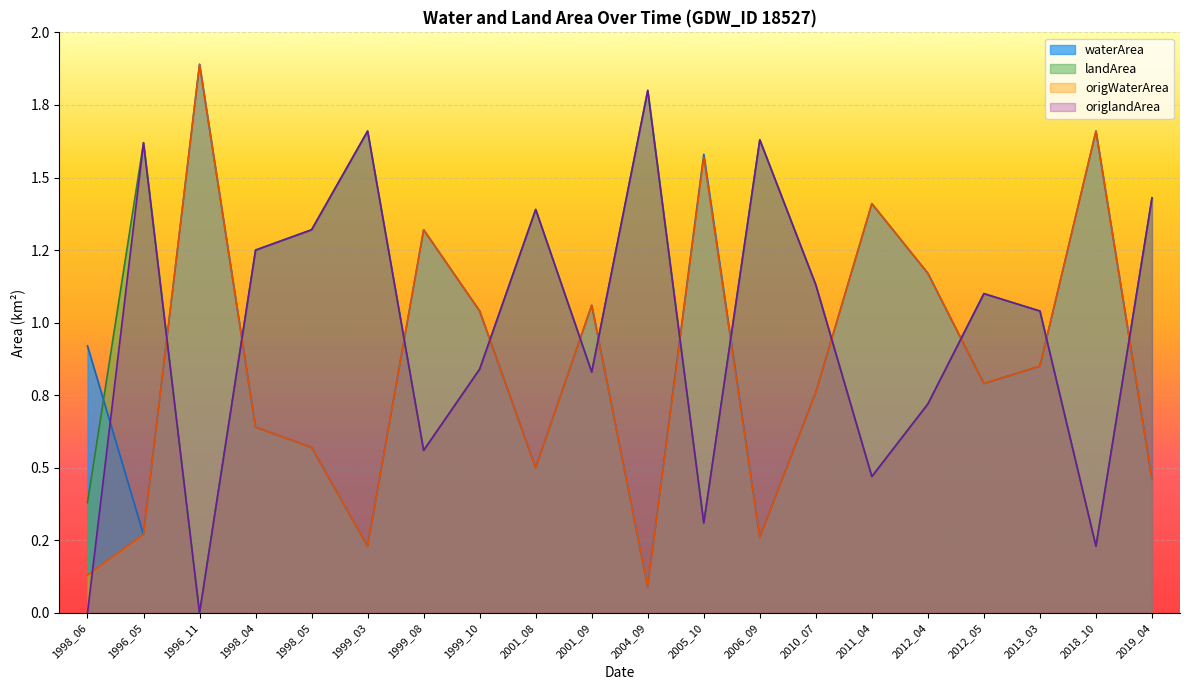

How many lines are shown in the chart?

4